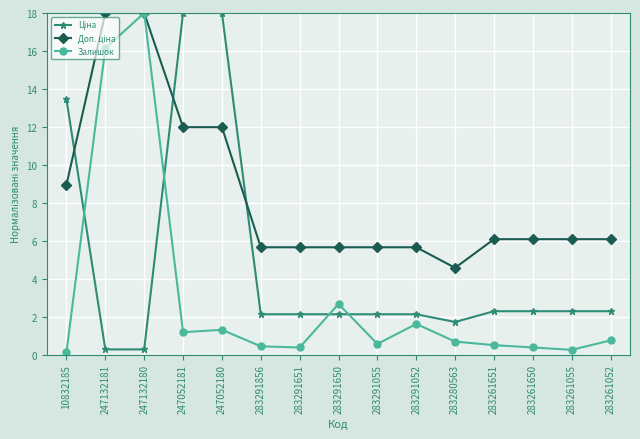

Between 283291650 and 283291055, which series saw the biggest shift?

Залишок